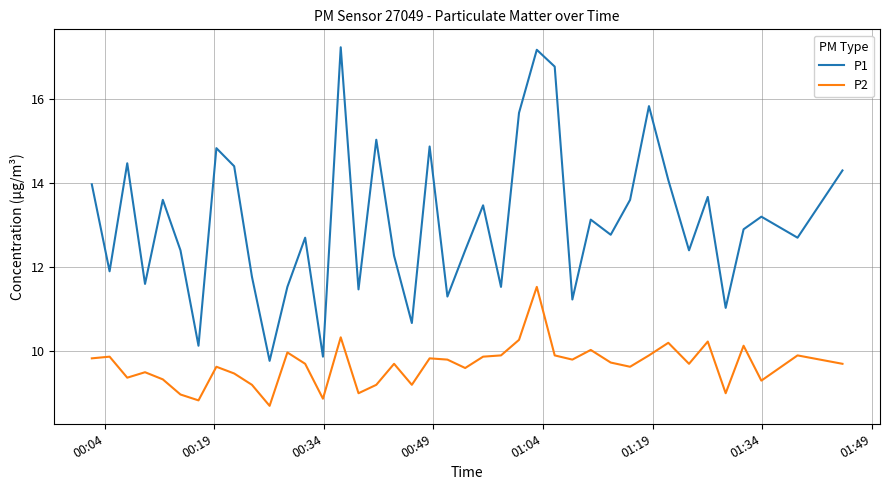

Reading left to right, list all the values displayed in this chart.

P1: 14.0	11.9	14.5	11.6	13.6	12.4	10.1	14.8	14.4	11.8	9.8	11.5	12.7	9.9	17.2	11.5	15.0	12.3	10.7	14.9	11.3	12.4	13.5	11.5	15.7	17.2	16.8	11.2	13.1	12.8	13.6	15.8	14.1	12.4	13.7	11.0	12.9	13.2	12.7	14.3
P2: 9.8	9.9	9.4	9.5	9.3	9.0	8.8	9.6	9.5	9.2	8.7	10.0	9.7	8.9	10.3	9.0	9.2	9.7	9.2	9.8	9.8	9.6	9.9	9.9	10.3	11.5	9.9	9.8	10.0	9.7	9.6	9.9	10.2	9.7	10.2	9.0	10.1	9.3	9.9	9.7